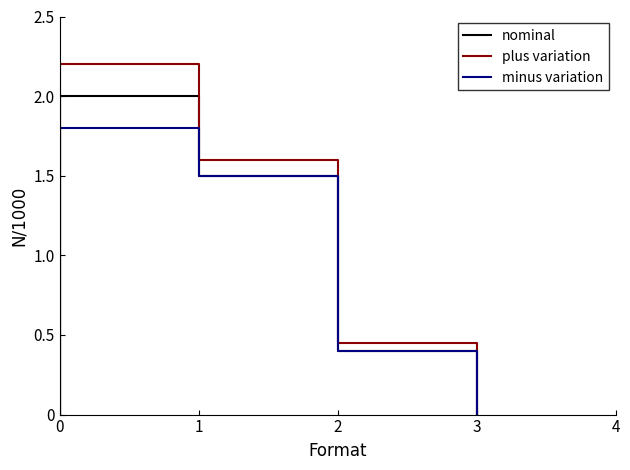

True or false: plus variation and minus variation intersect in this chart.

False